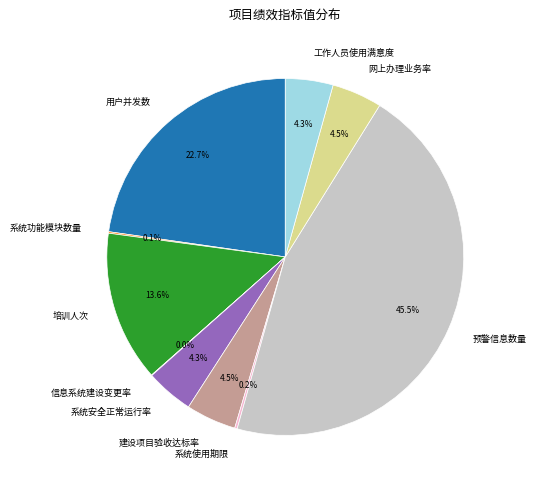

What is the largest slice in the pie chart?

预警信息数量